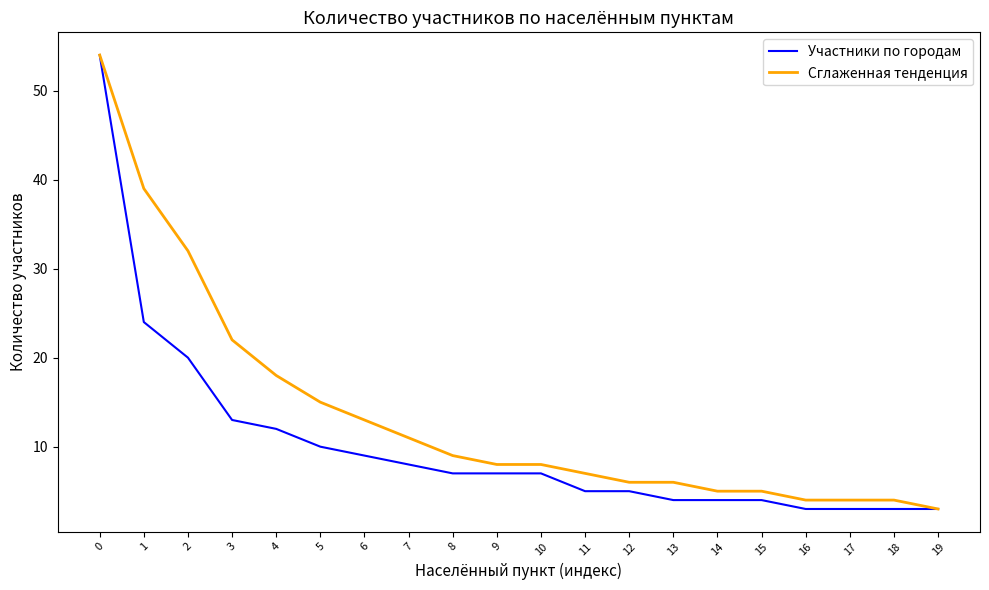

What is the spread (max minus min) of values at 16?

1